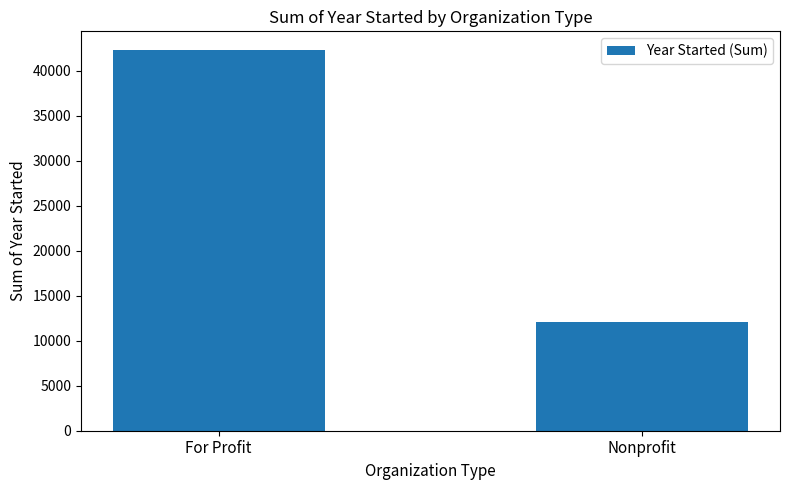

What is the sum of all values?

54285